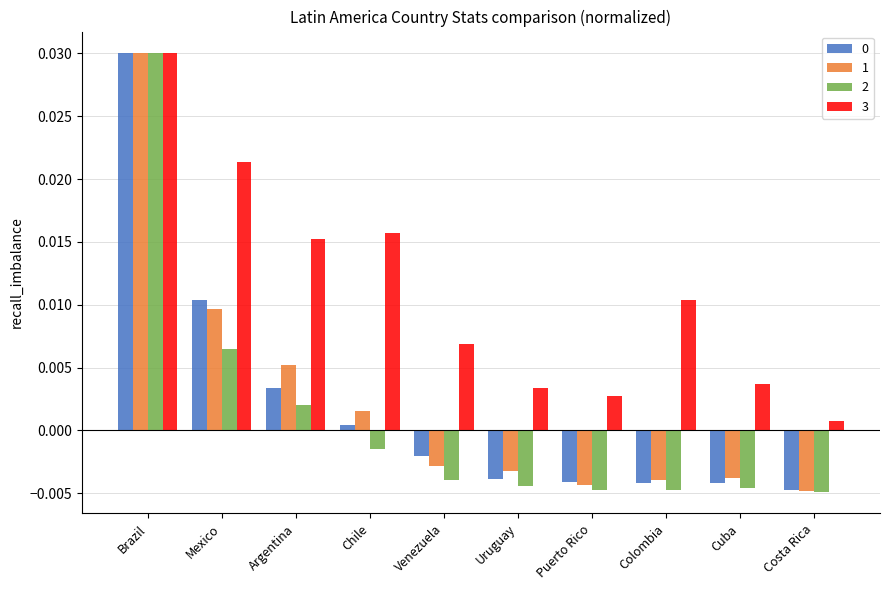

What is the label of the 10th bar from the right?

Brazil